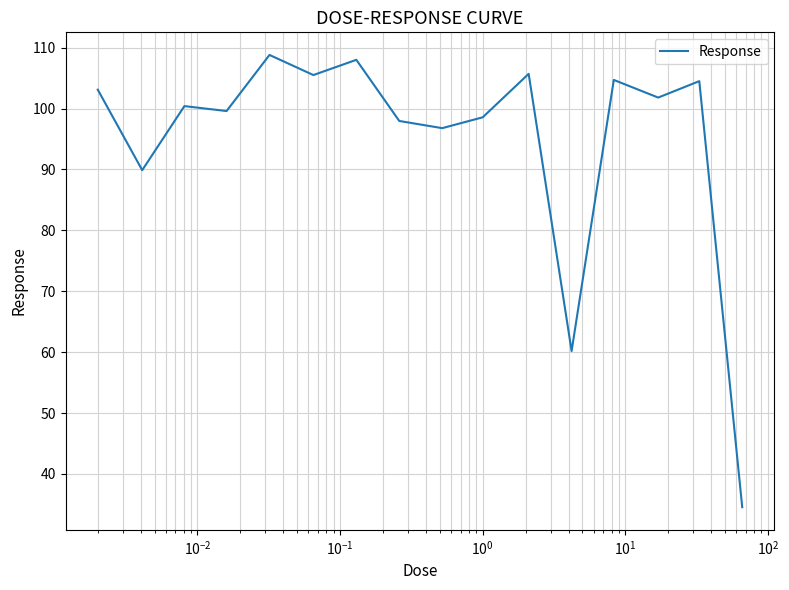

What is the difference between the maximum and minimum values?

74.3